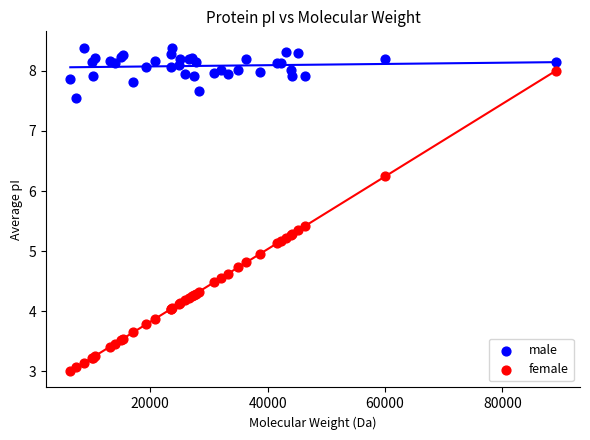

What is the X range (max minus min) for the scatter plot?

82718.8